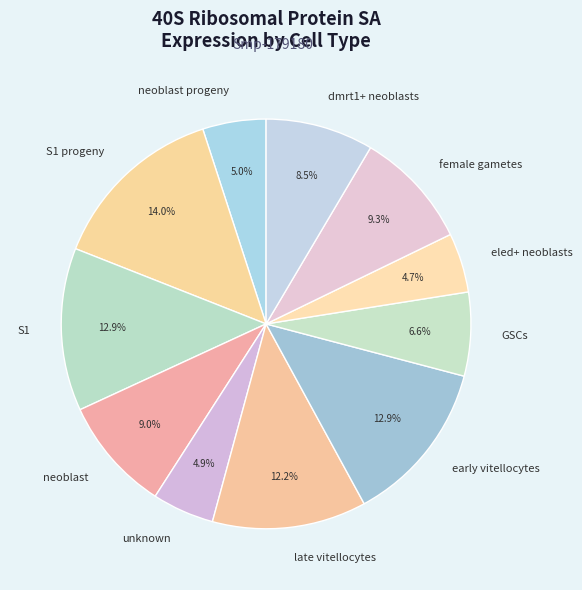

To the nearest percent, what is the difference between the largest and smallest slice percentages?

9%